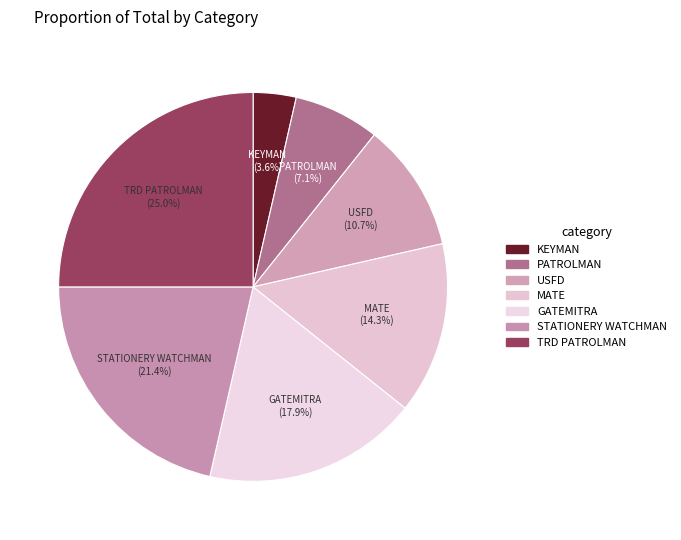

Is STATIONERY WATCHMAN the majority of the pie?

No